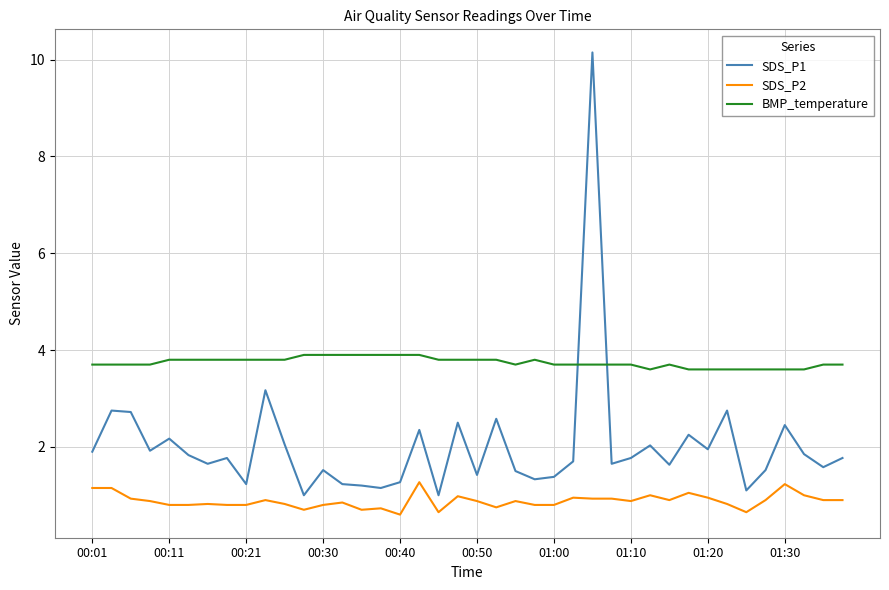

What is the difference between the maximum and minimum values in the SDS_P2 series?

0.7